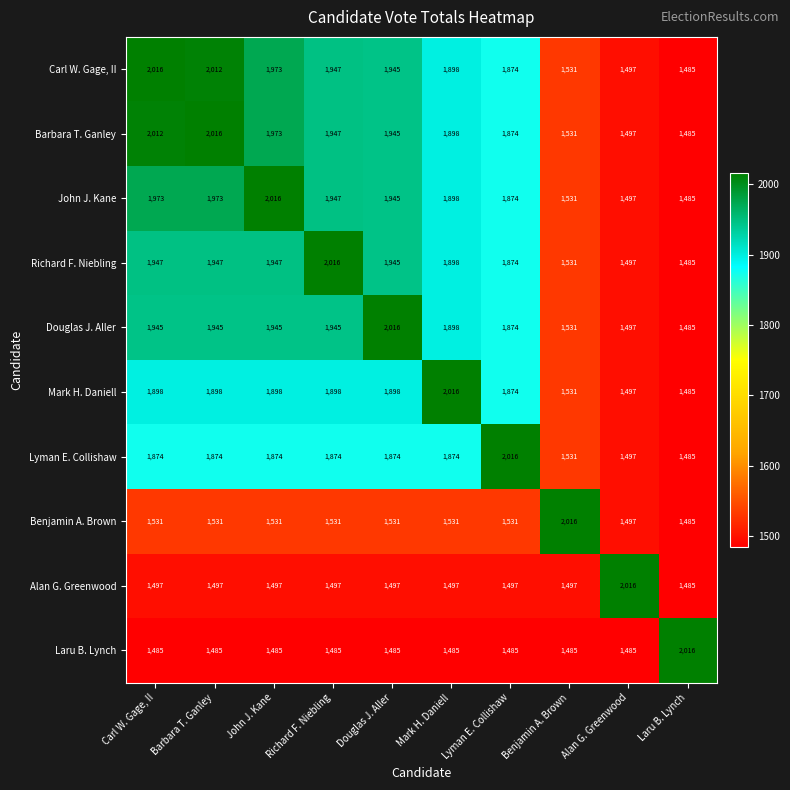

What is the difference between the John J. Kane values at Carl W. Gage, II and Alan G. Greenwood?

476